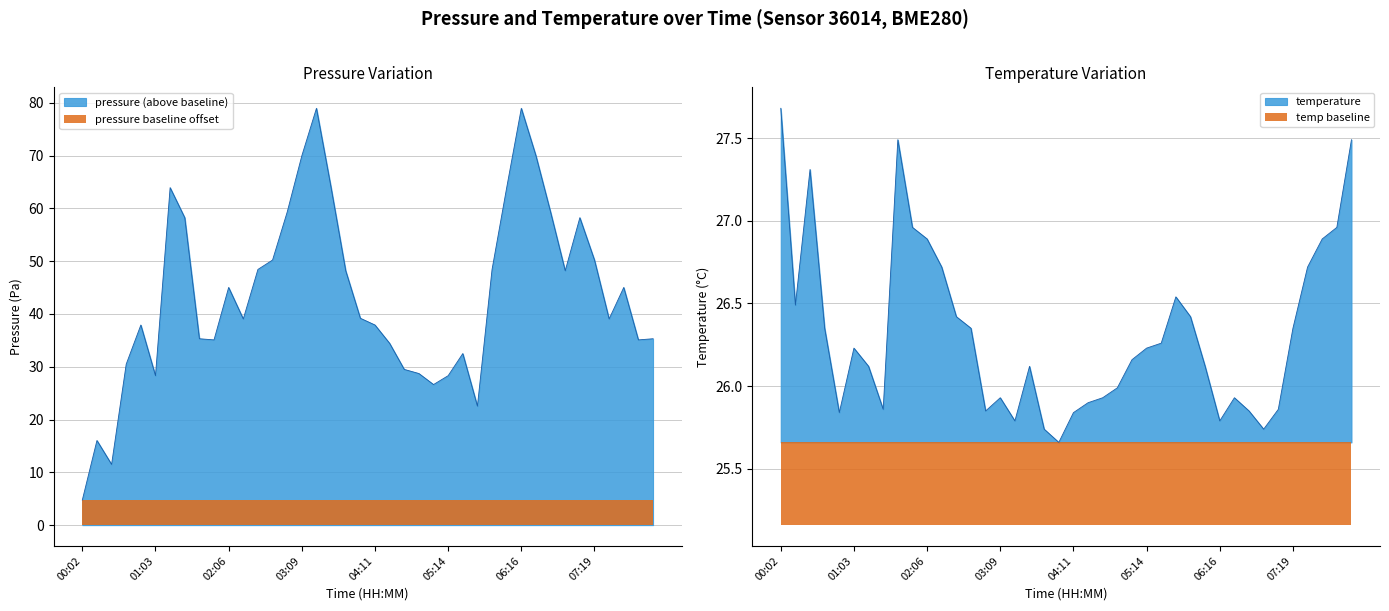

Which series ends up on top after the final intersection of temperature and pressure?

pressure